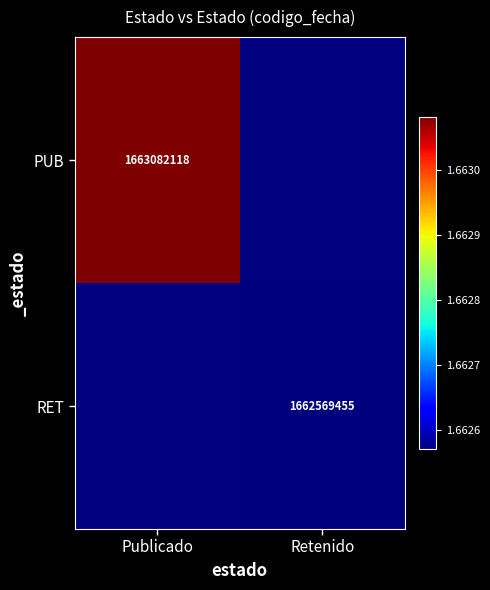

The PUB series shows 729211877 at Publicado. True or false?

False